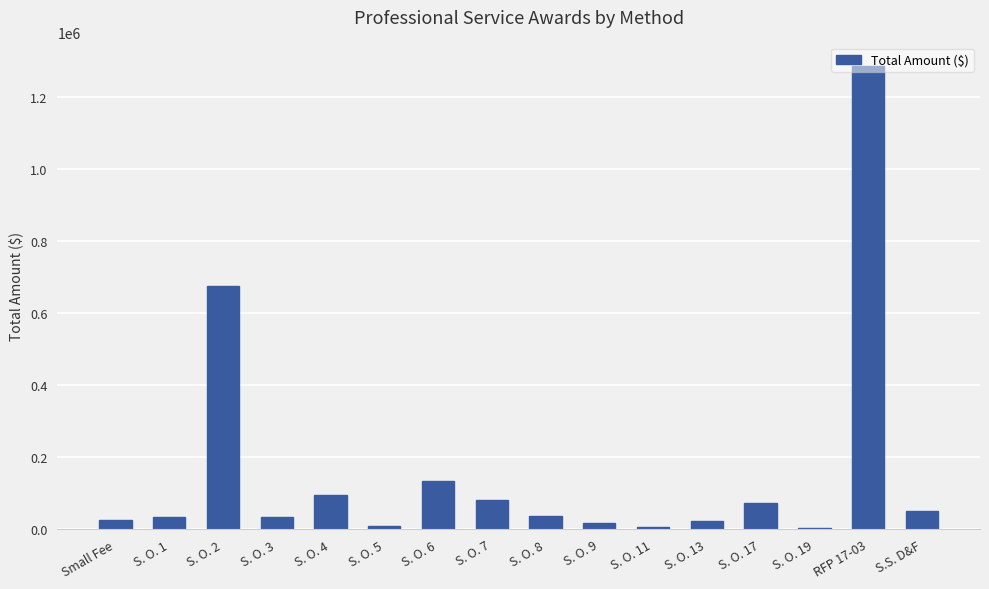

At which category does the chart reach its peak across all series?

RFP 17-03